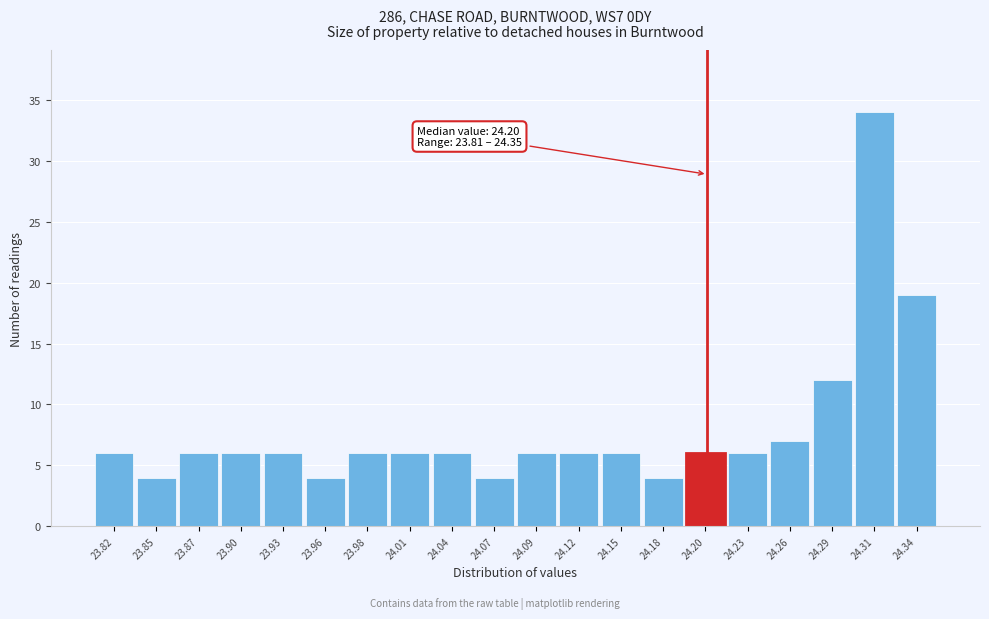

Over which range of the x-axis is the bar tallest?

24.300 to 24.330